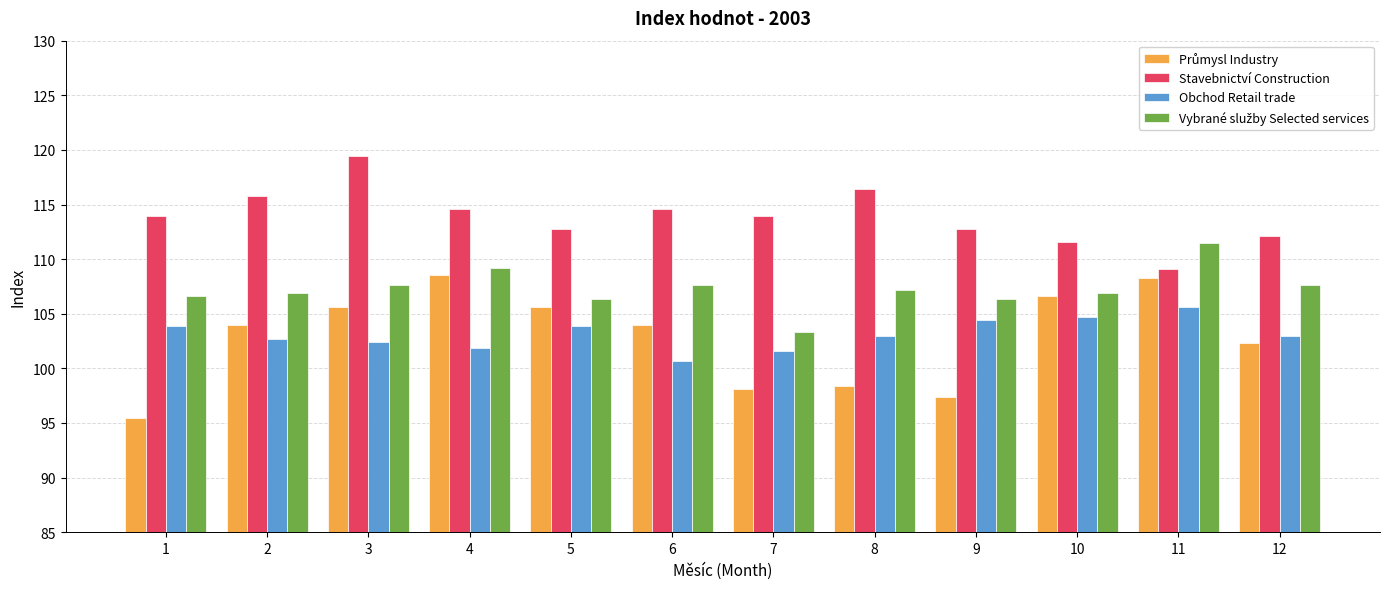

What is the difference between the second highest and second lowest values in the Stavebnictví Construction series?

4.9